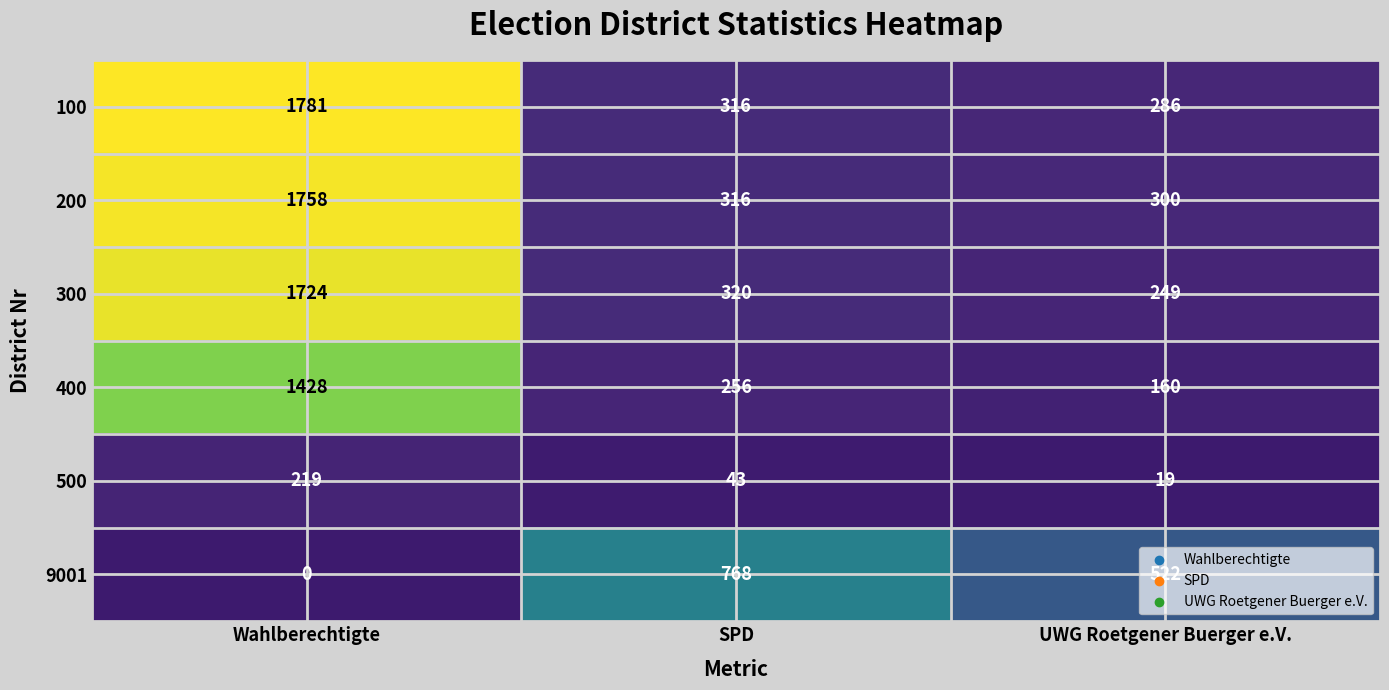

List the labels in order of 100 value, smallest first.

UWG Roetgener Buerger e.V., SPD, Wahlberechtigte